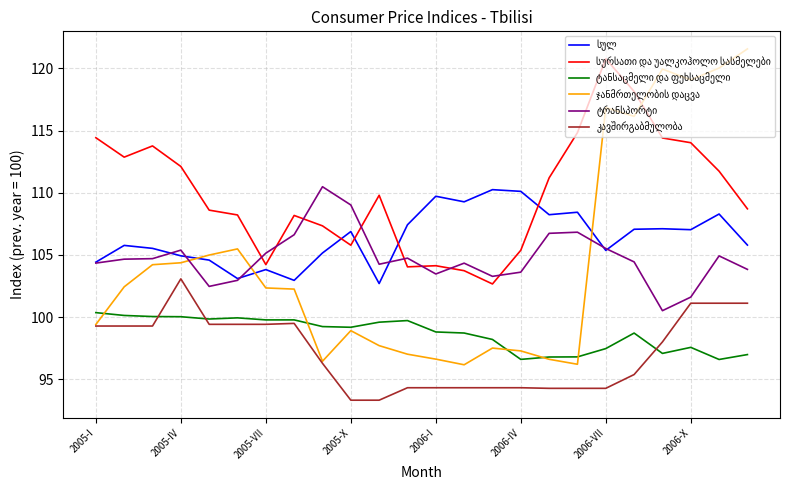

What is the smallest value displayed?

93.3